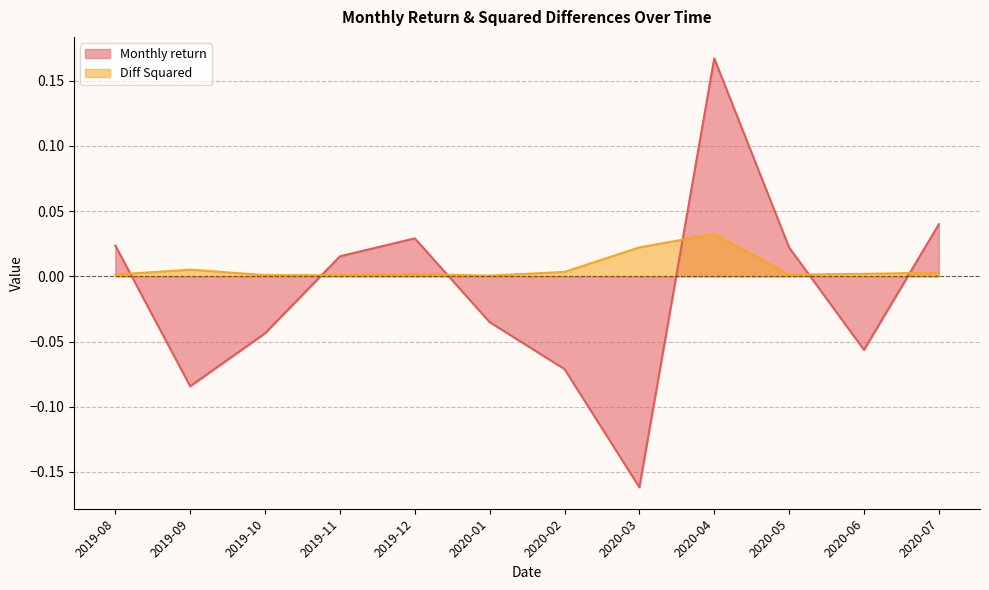

What position from the right is 2020-05?

3